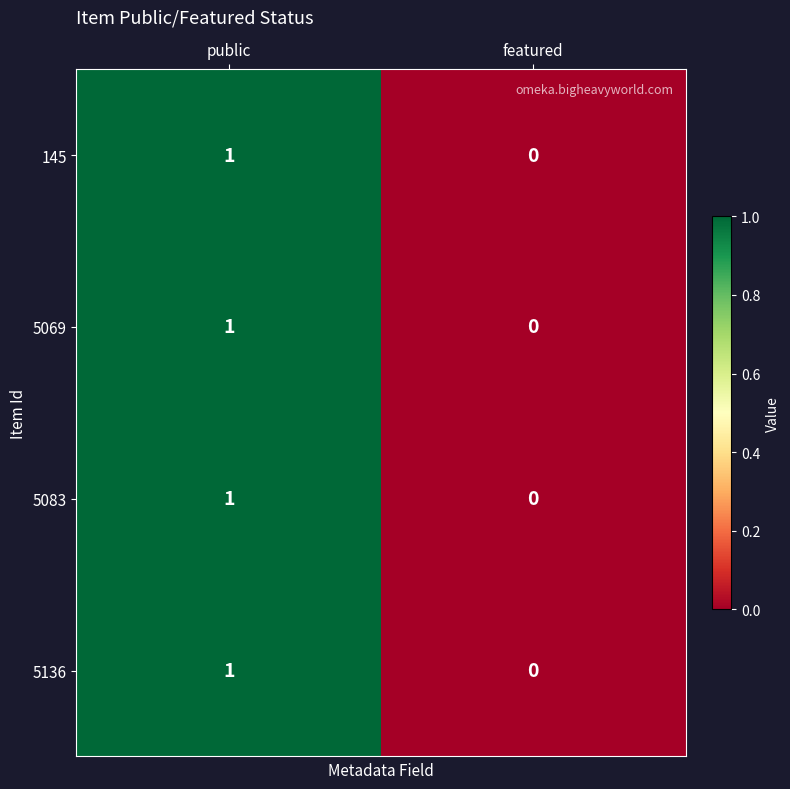

Count the number of data series in this chart.

4